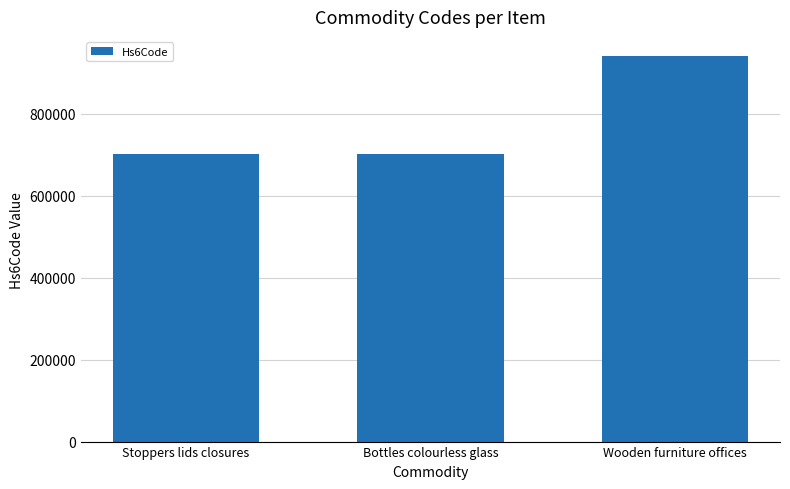

How many series are shown in this chart?

1